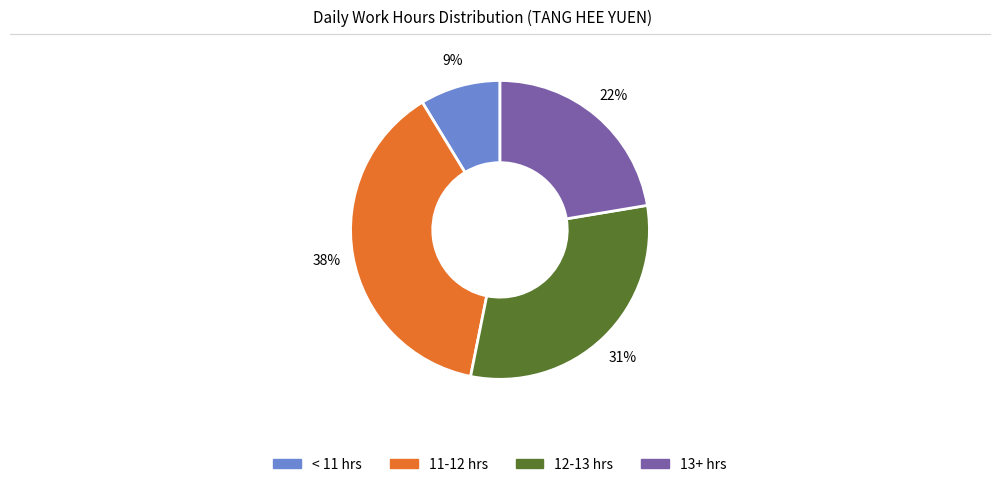

To the nearest percent, what is the difference between the largest and smallest slice percentages?

29%